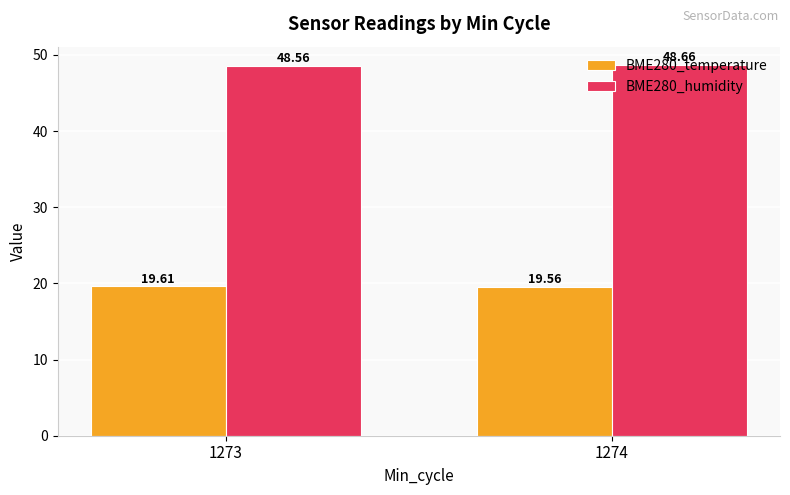

What value does the BME280_humidity series have at 1274?

48.7